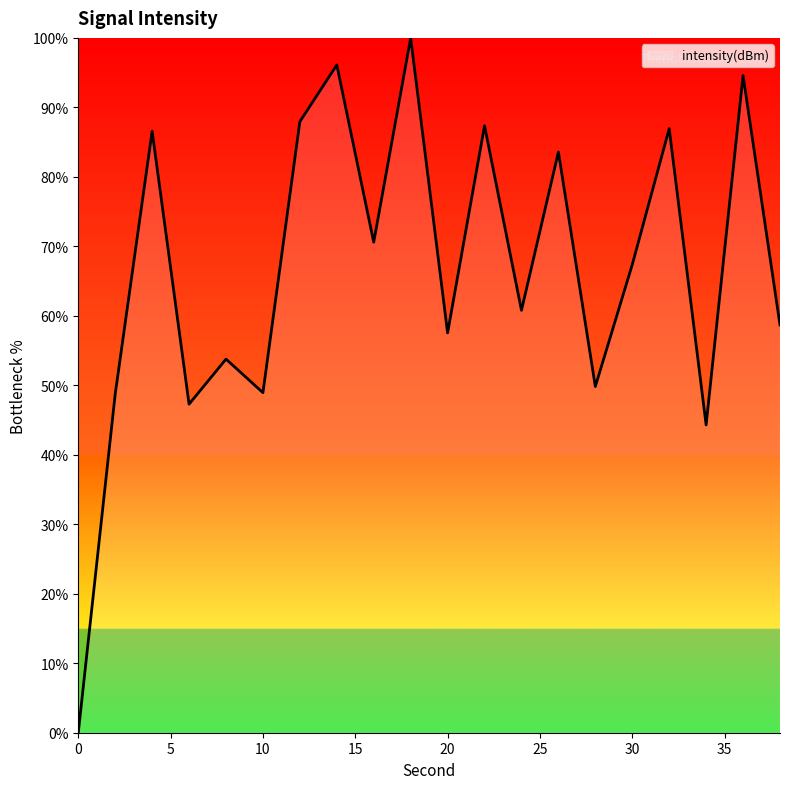

What is the difference between the maximum and minimum values?

100.0